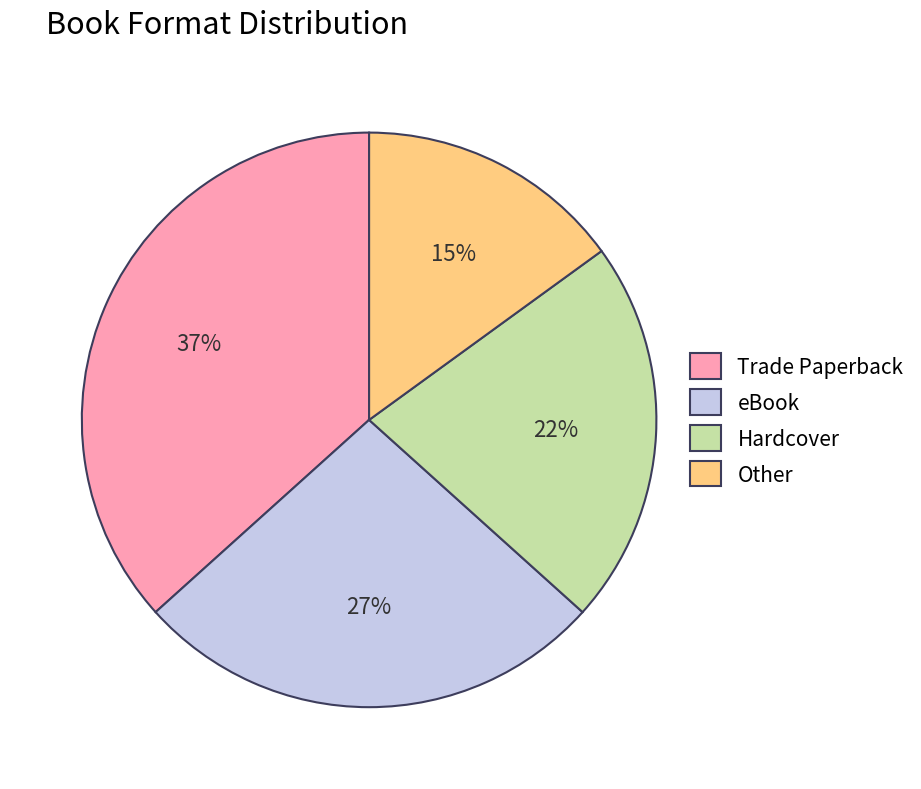

Does any single category account for the majority?

No